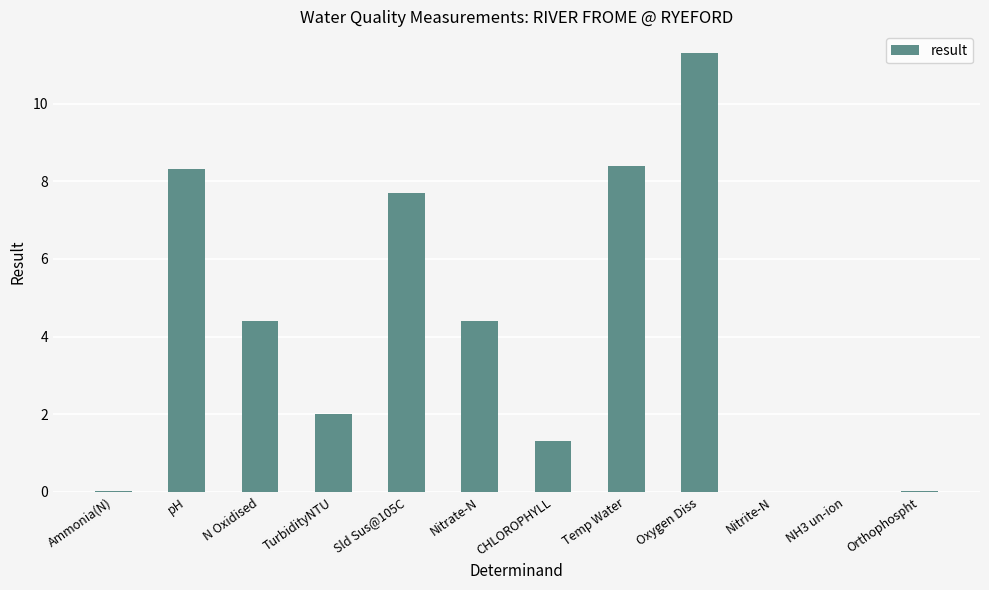

What is the greatest value displayed?

11.3